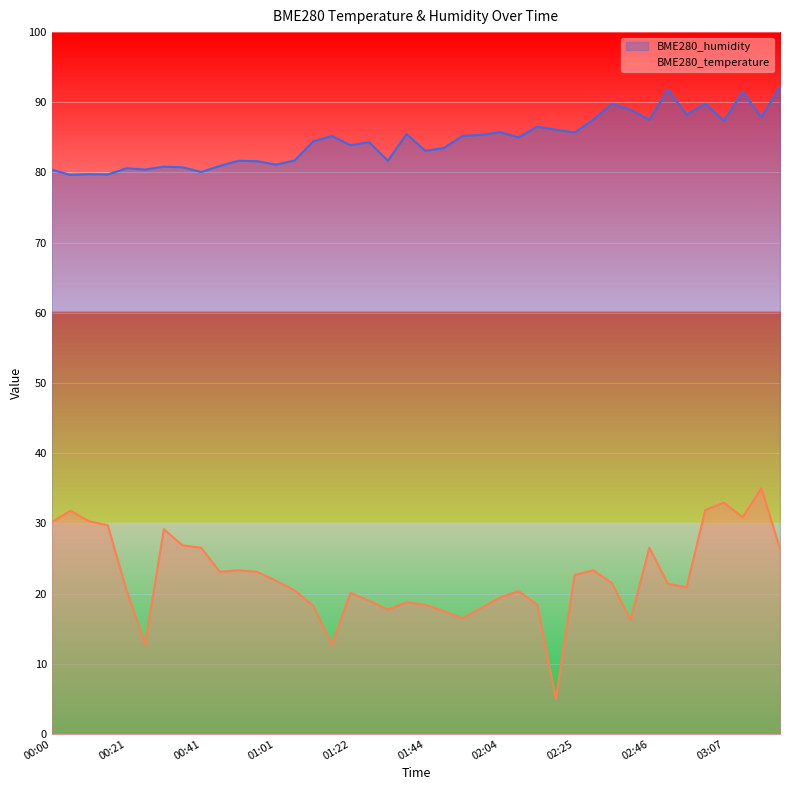

Where is the first local minimum for BME280_temperature?

00:26